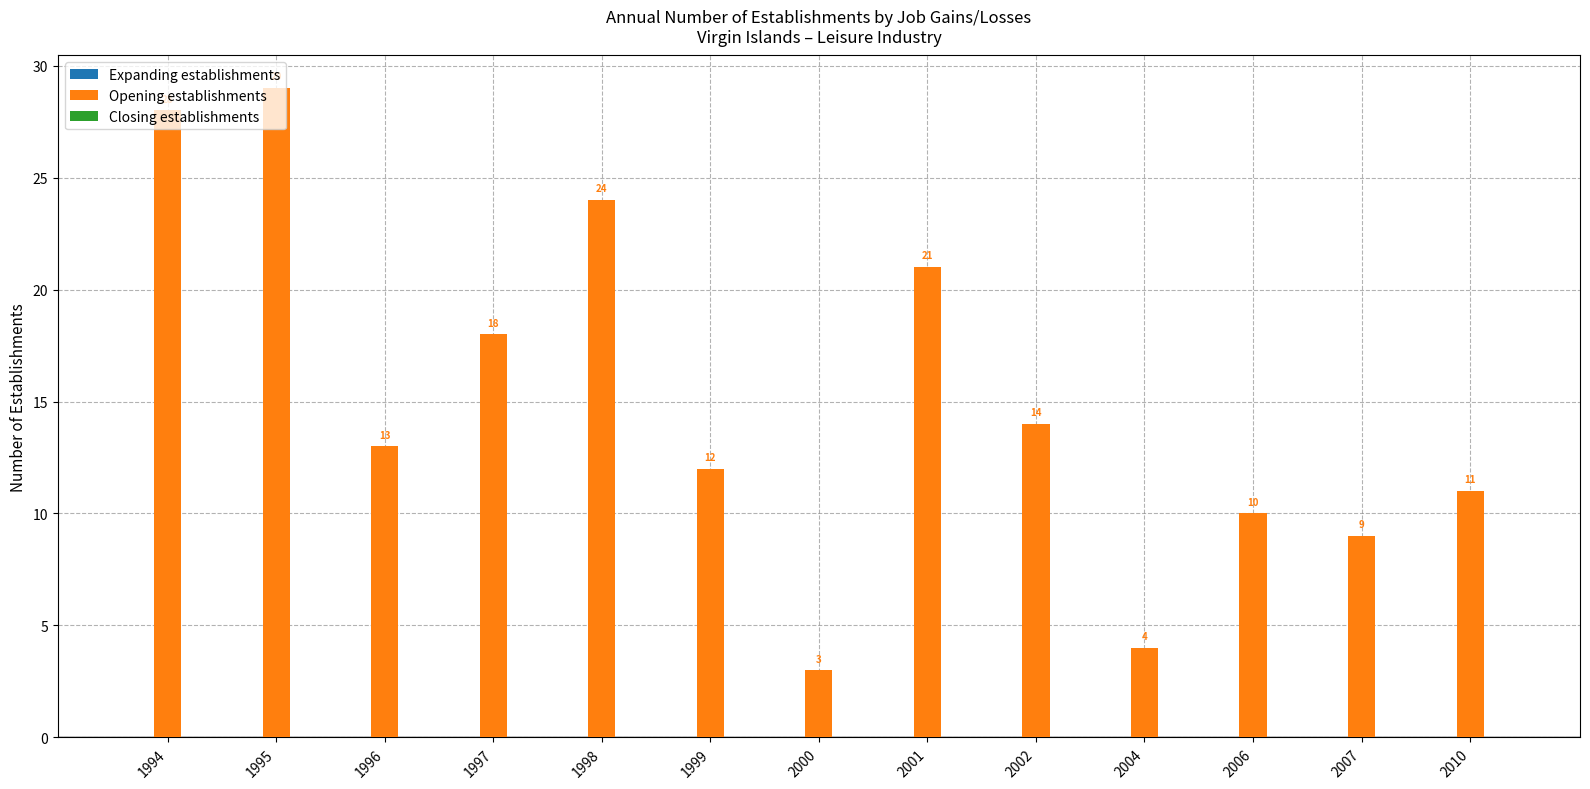

Is it true that the value at 2002 is 4?

False